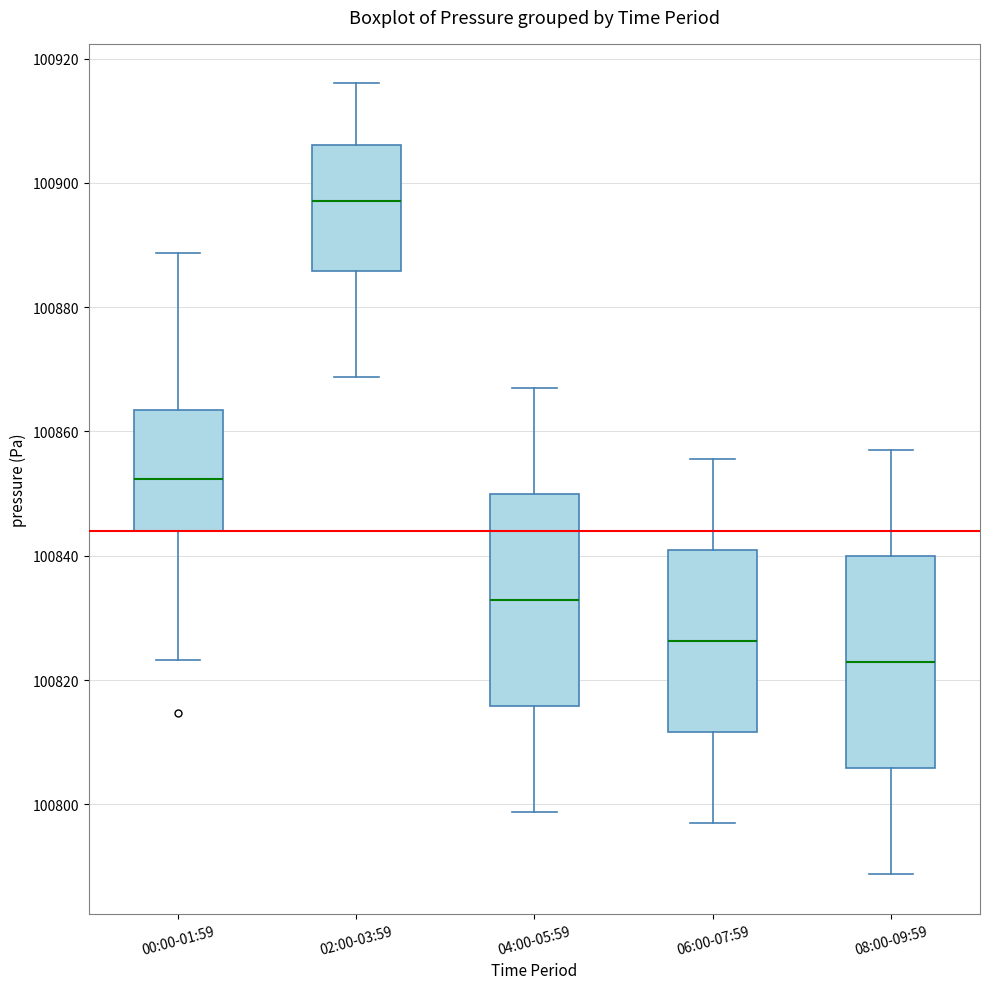

Reading left to right, read every box against the y-axis: the position of its median line, the range the box covers, and the ends of its whiskers. The values are not printed on the chart, so give them approximately, as read against the axis.

00:00-01:59: median 100852, box 100844 to 100864, whiskers 100824 to 100888
02:00-03:59: median 100898, box 100886 to 100906, whiskers 100868 to 100916
04:00-05:59: median 100832, box 100816 to 100850, whiskers 100798 to 100868
06:00-07:59: median 100826, box 100812 to 100840, whiskers 100798 to 100856
08:00-09:59: median 100822, box 100806 to 100840, whiskers 100788 to 100858